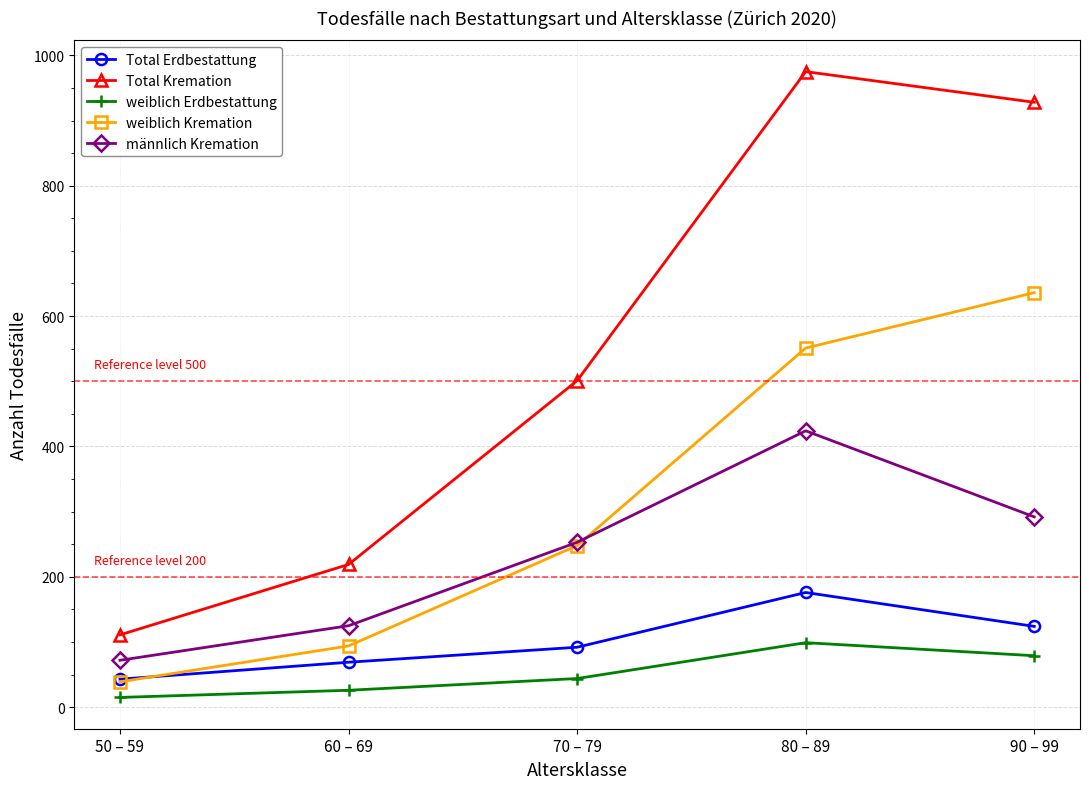

What is the difference between the highest and lowest values at 50 – 59?

96